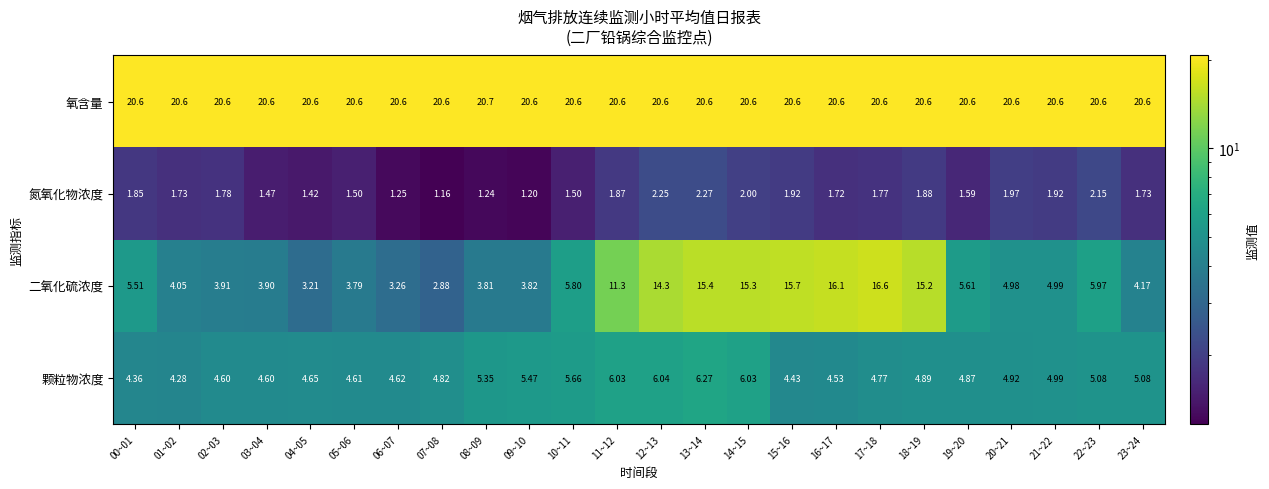

Which series has the largest total across all categories?

氧含量